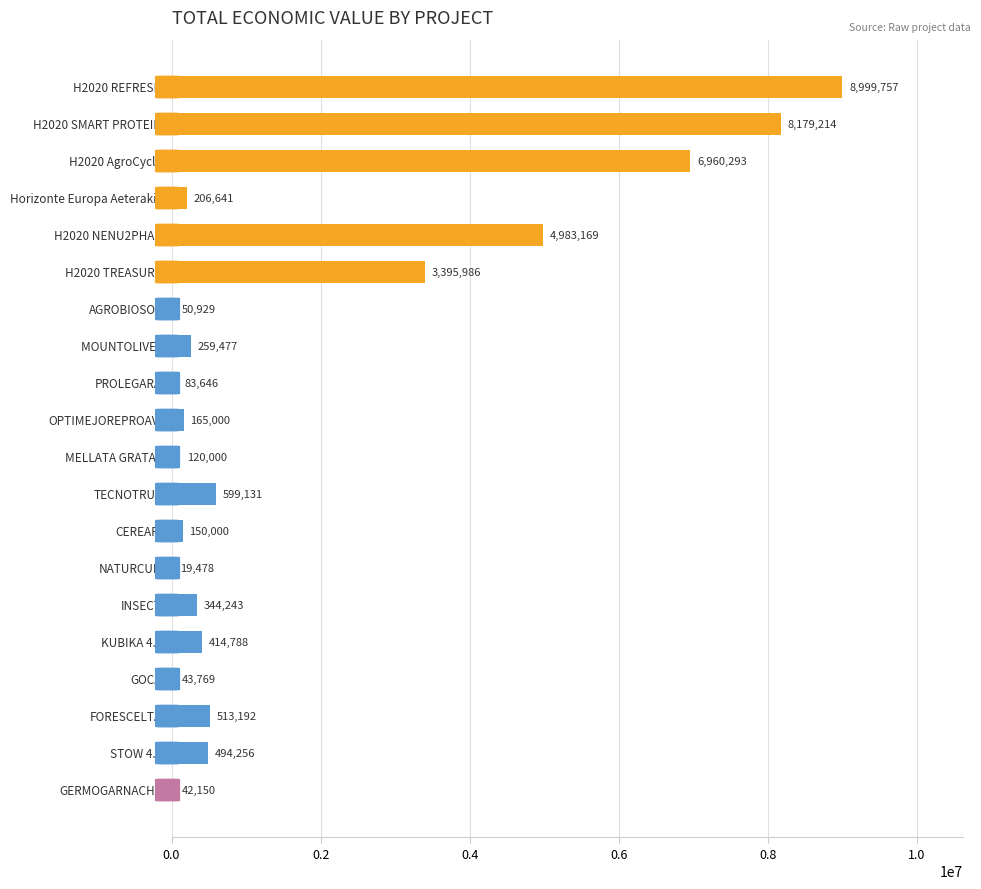

What is the maximum value shown in the chart?

8999757